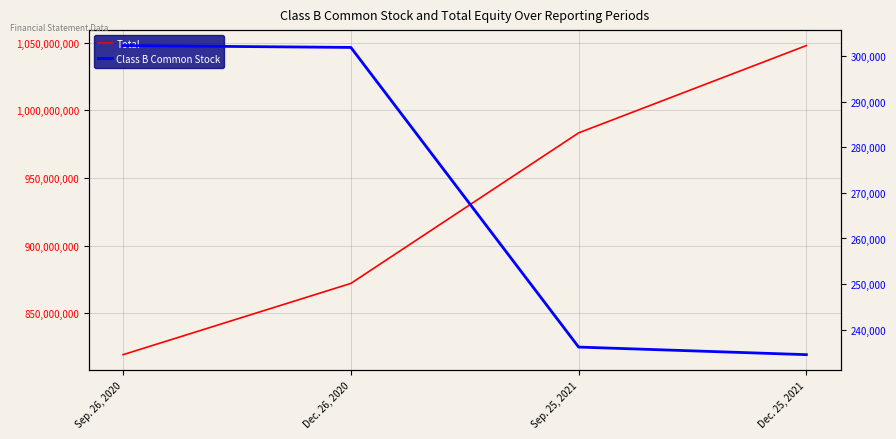

Is this an area chart (filled region under the line)?

No